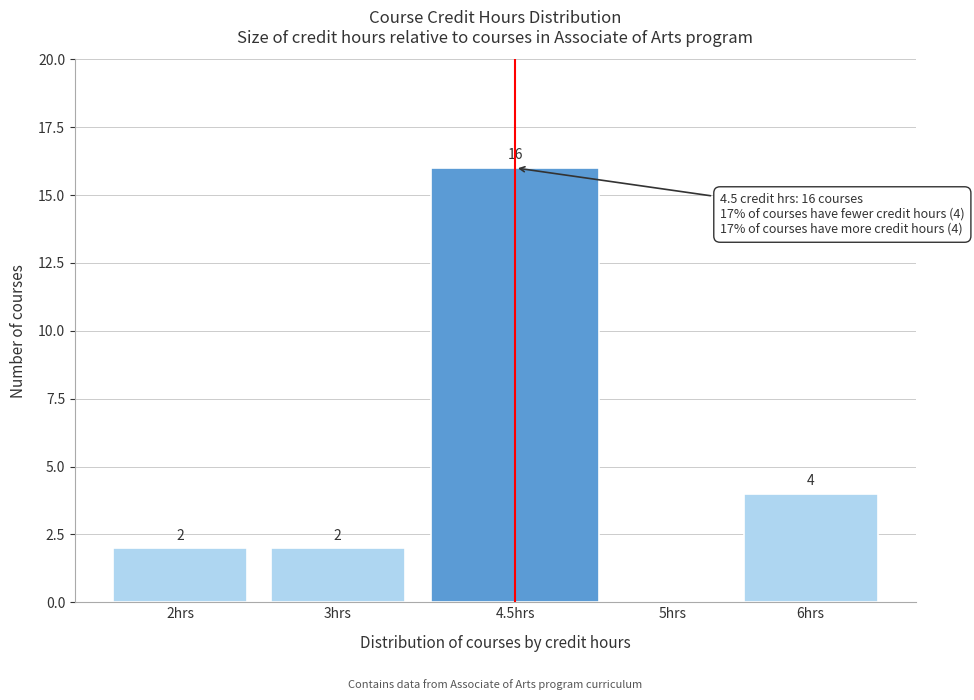

Reading right to left, transcribe all the data shown in this chart.

6hrs=4	5hrs=0	4.5hrs=16	3hrs=2	2hrs=2